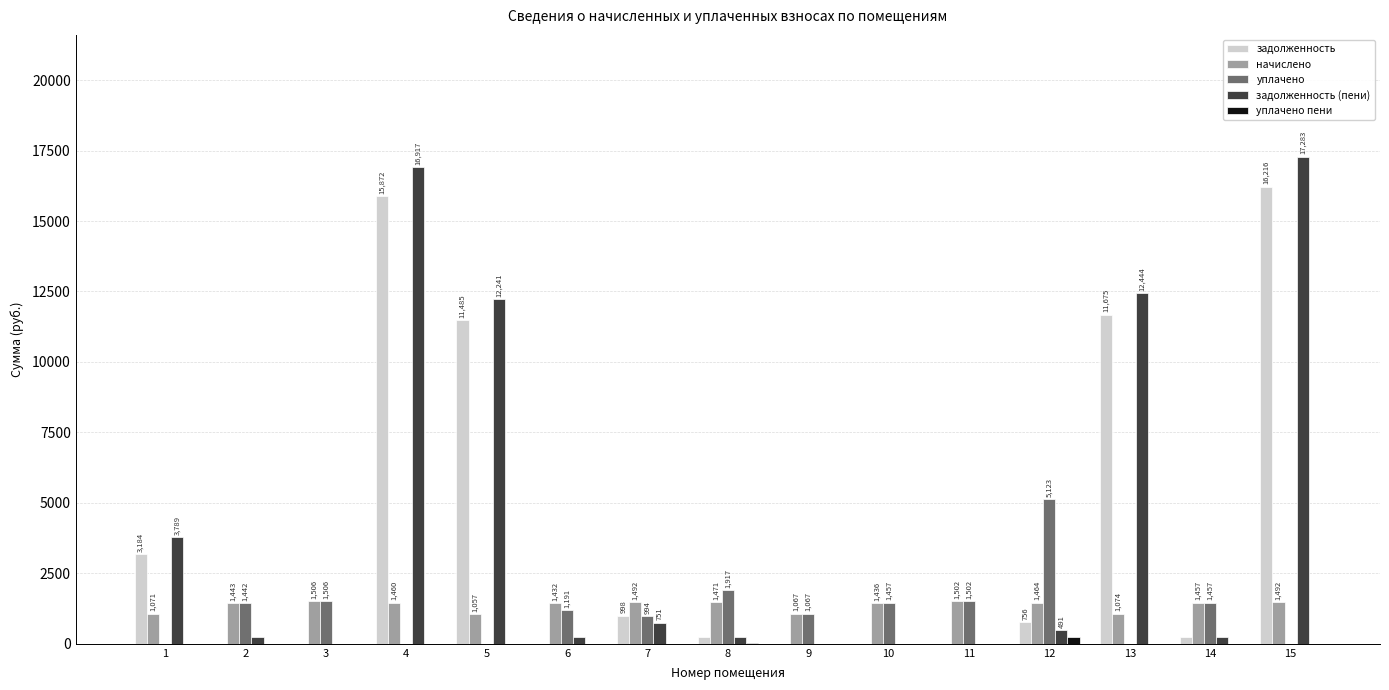

Which series has the largest total across all categories?

задолженность (пени)